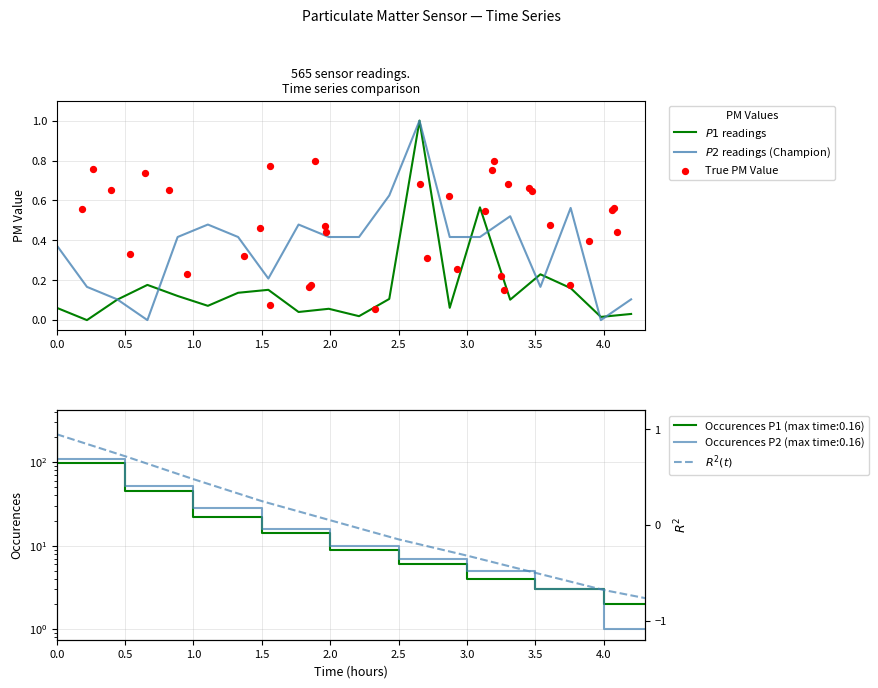

Which series contains the lowest Y value?

P1